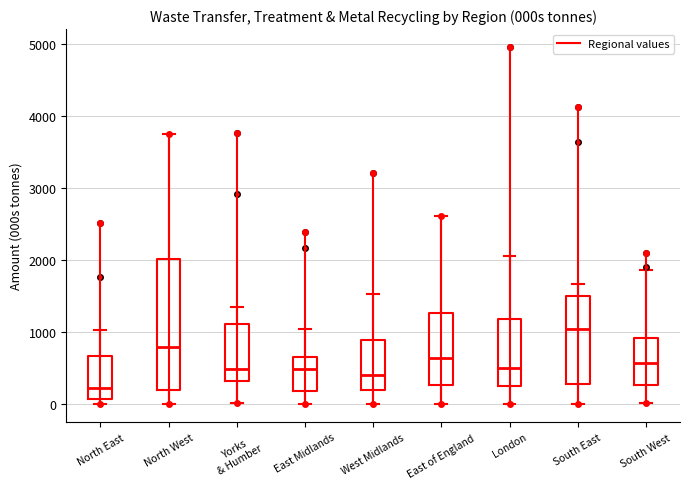

Reading left to right, transcribe this box plot: for each box, give where its median line is, the range the box spans, and where its two whiskers end, as read against the y-axis. The values are not printed on the chart, so give them approximately, as read against the axis.

North East: median 200, box 100 to 700, whiskers 0 to 1000
North West: median 800, box 200 to 2000, whiskers 0 to 3800
Yorks & Humber: median 500, box 300 to 1100, whiskers 0 to 1400
East Midlands: median 500, box 200 to 700, whiskers 0 to 1000
West Midlands: median 400, box 200 to 900, whiskers 0 to 1500
East of England: median 600, box 300 to 1300, whiskers 0 to 2600
London: median 500, box 300 to 1200, whiskers 0 to 2100
South East: median 1000, box 300 to 1500, whiskers 0 to 1700
South West: median 600, box 300 to 900, whiskers 0 to 1900